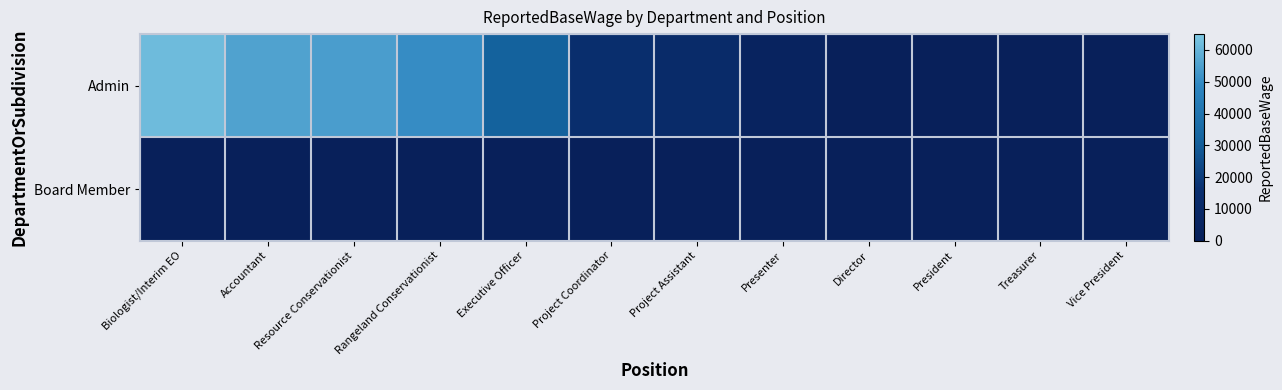

Which label corresponds to the smallest value in the chart?

Director